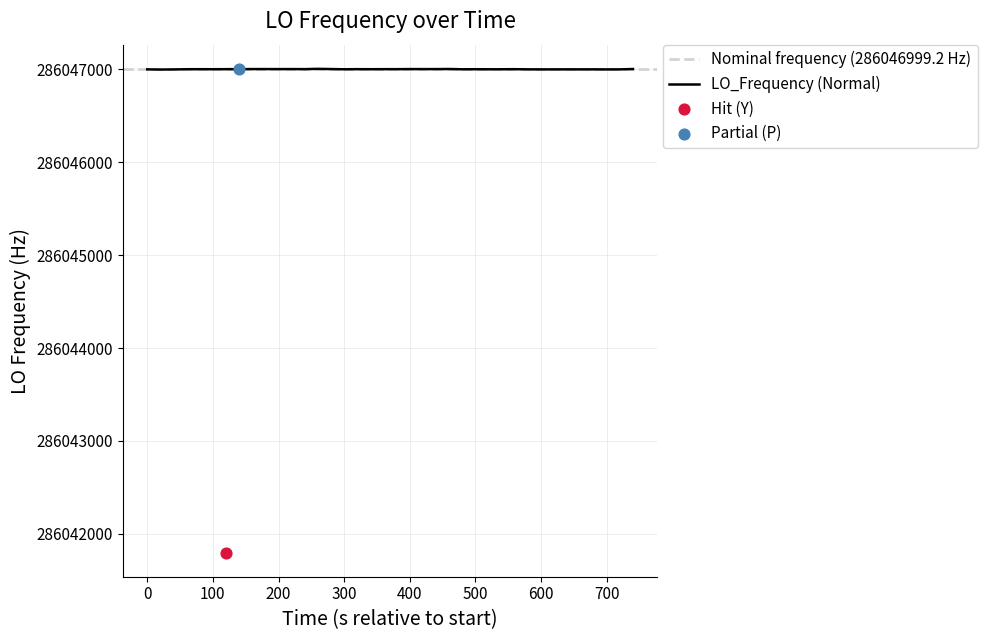

What is the change in value from 0 to 33?

-0.2